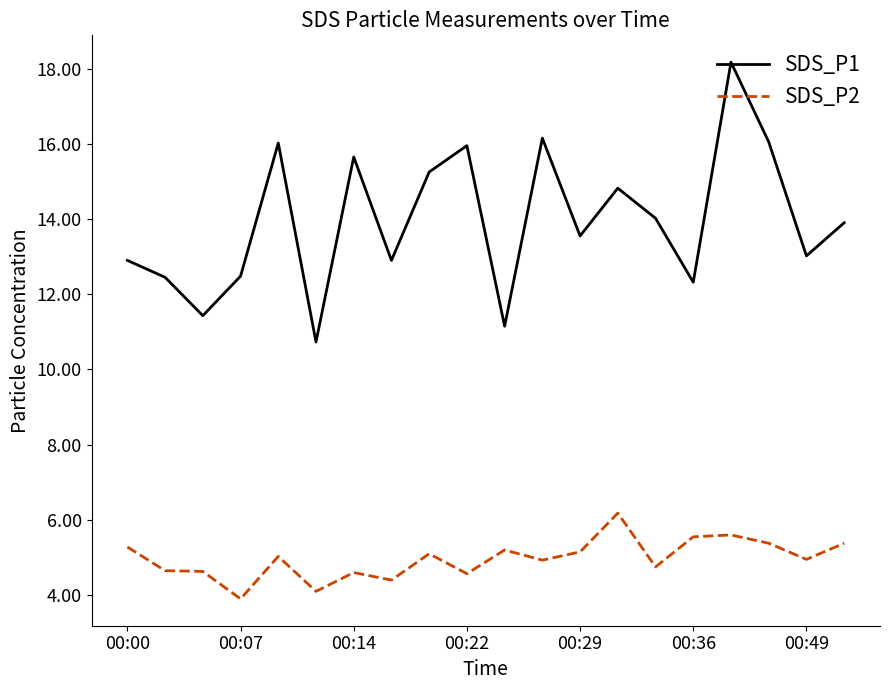

Which series has the largest total across all categories?

SDS_P1